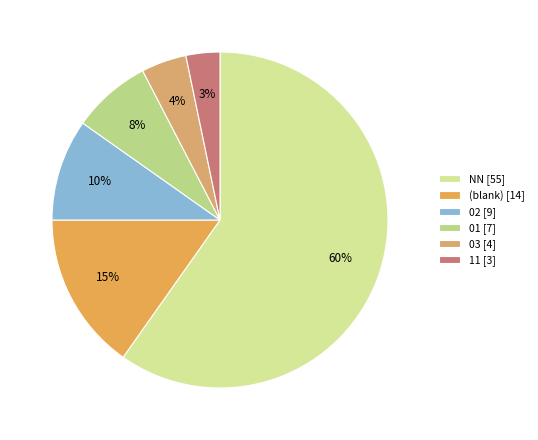

Which category has the biggest portion of the pie?

NN [55]